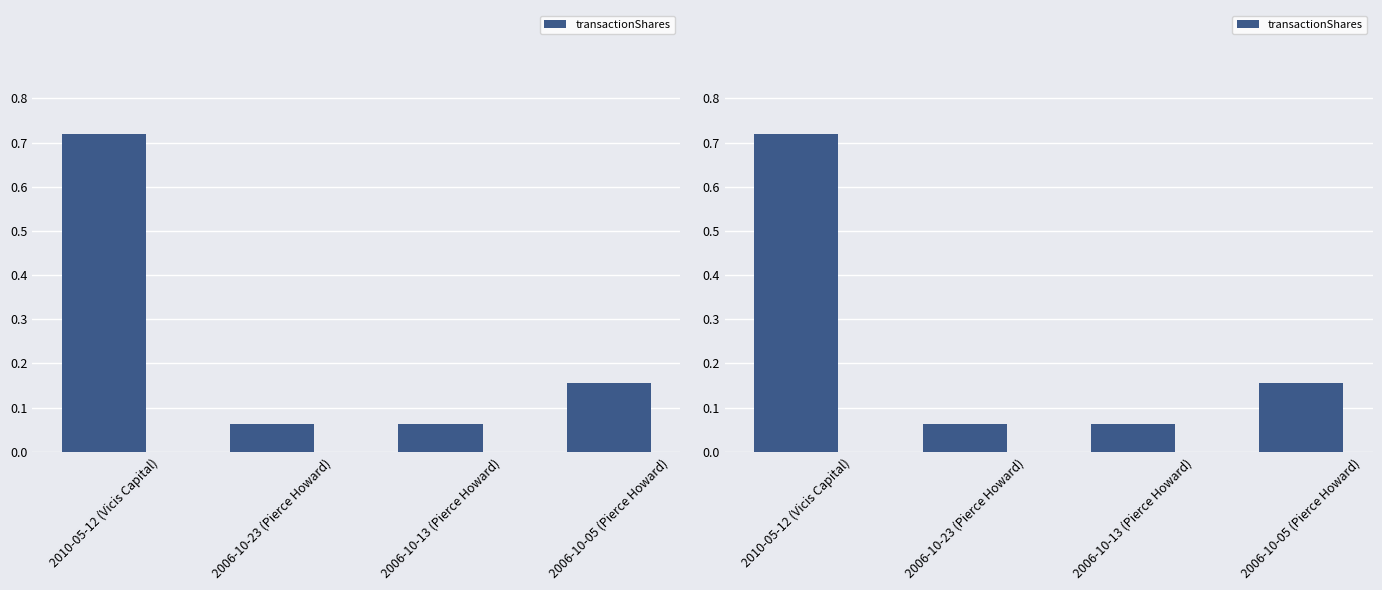

What is the difference between the values at 2006-10-23 (Pierce Howard) and 2006-10-05 (Pierce Howard)?

0.1